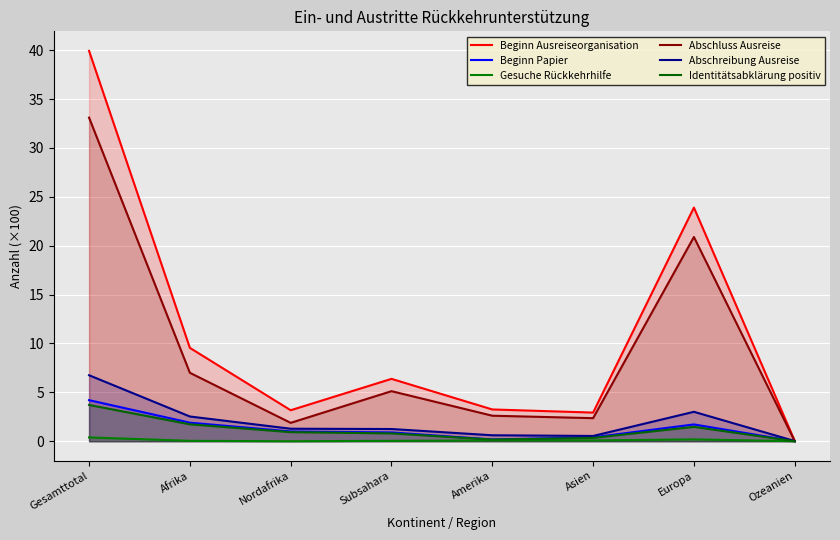

Is the value of Gesuche Rückkehrhilfe at Afrika greater than the value of Beginn Ausreiseorganisation at Afrika?

No